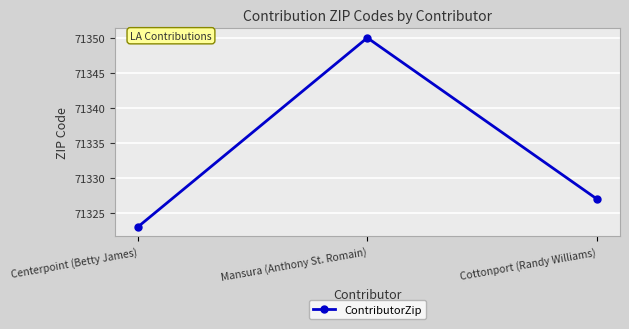

What is the change in value from Centerpoint (Betty James) to Mansura (Anthony St. Romain)?

+27